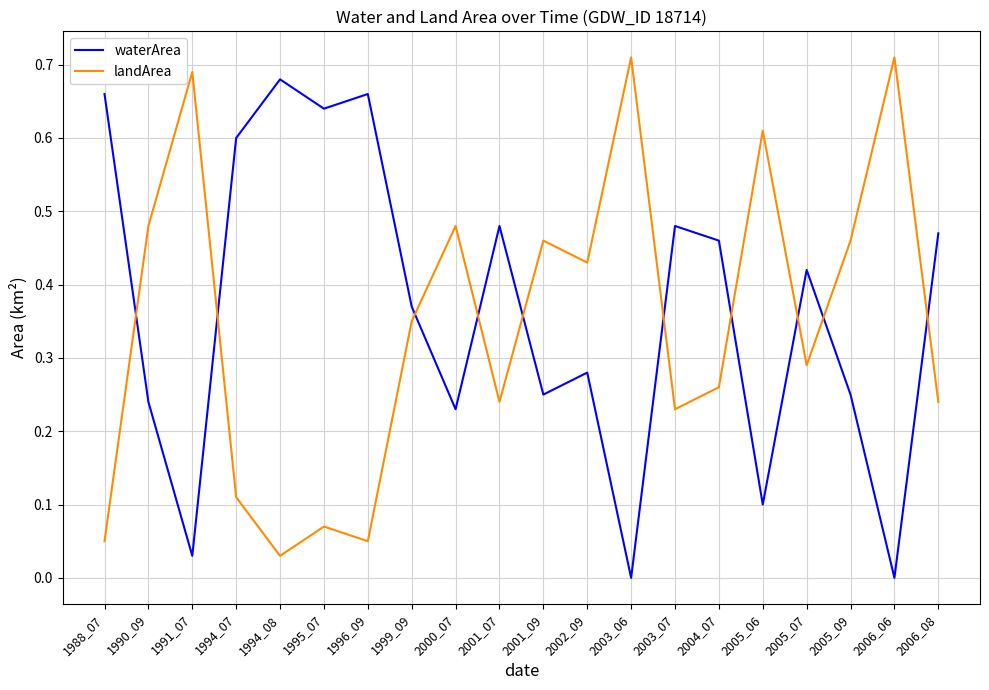

Which series ends up on top after the final intersection of waterArea and landArea?

waterArea